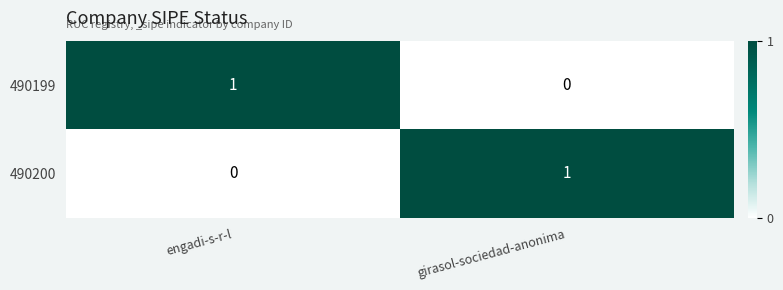

Which category has the highest value in the 490200 series?

girasol-sociedad-anonima